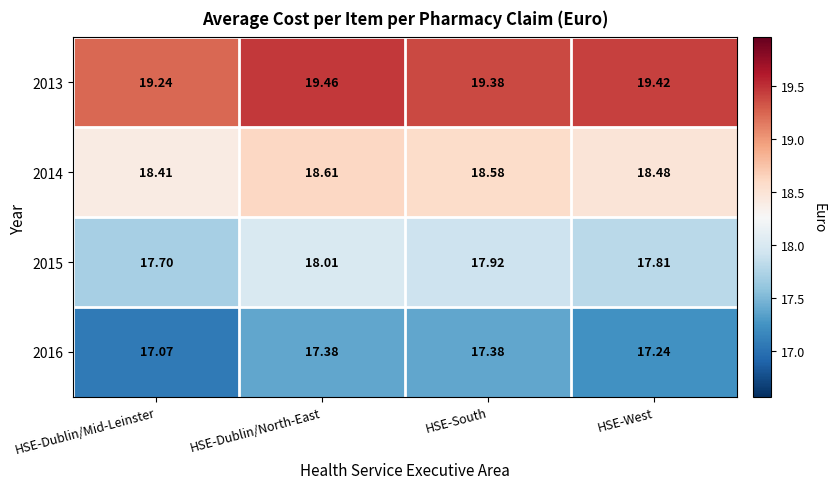

Where is 2015 nearest to the value 17?

HSE-Dublin/Mid-Leinster